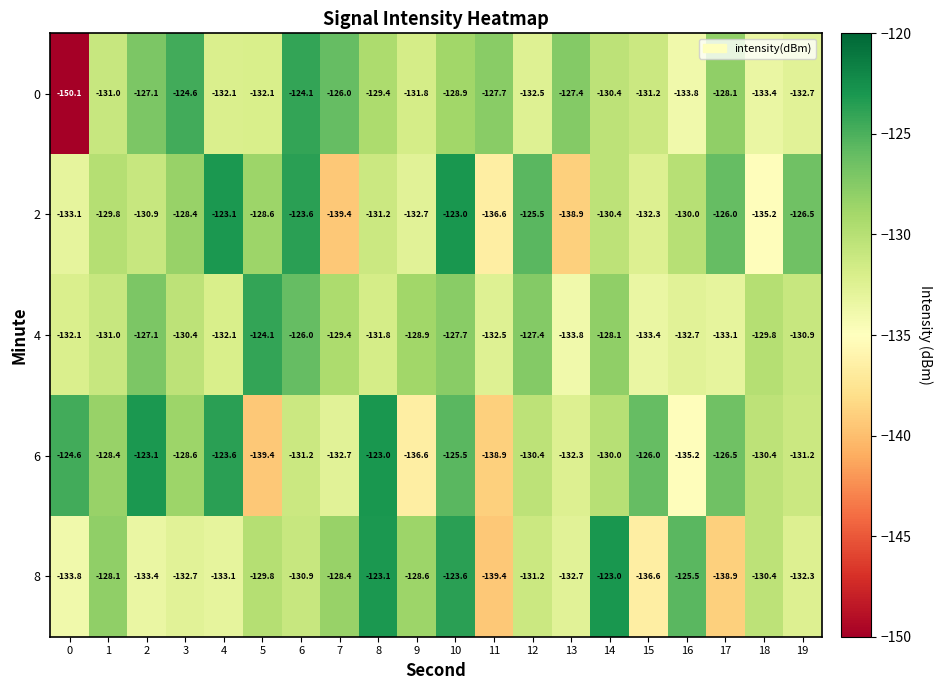

The 8 series shows -125.5 at 16. True or false?

True